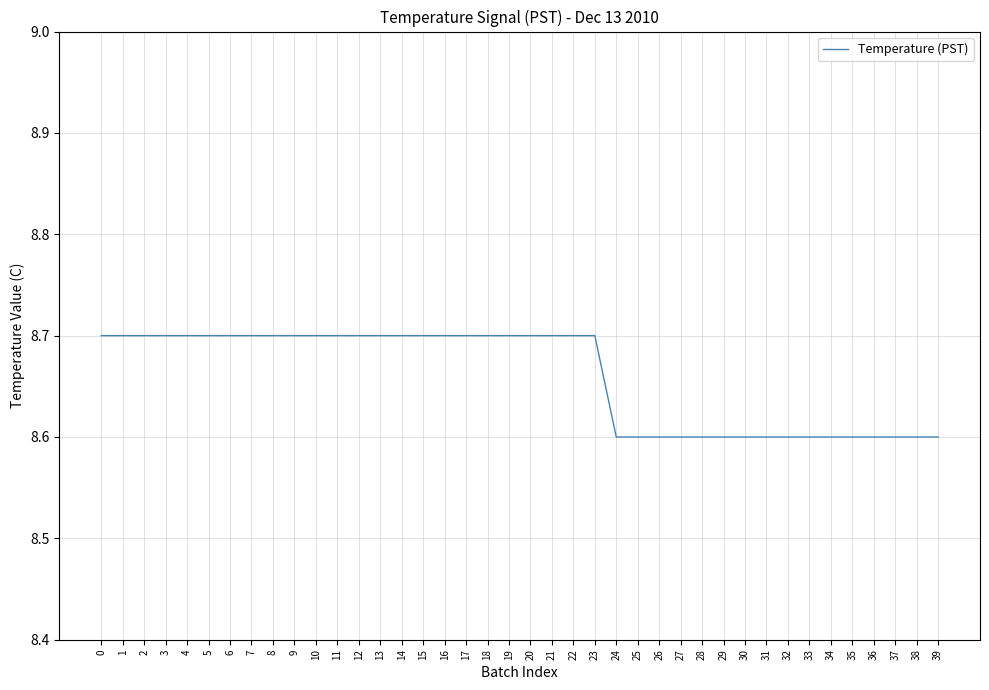

What is the minimum value shown in the chart?

8.6